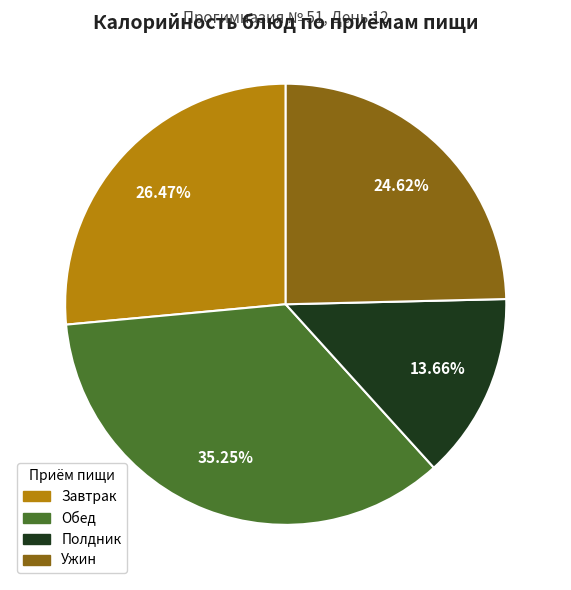

Is there a majority slice in this chart?

No